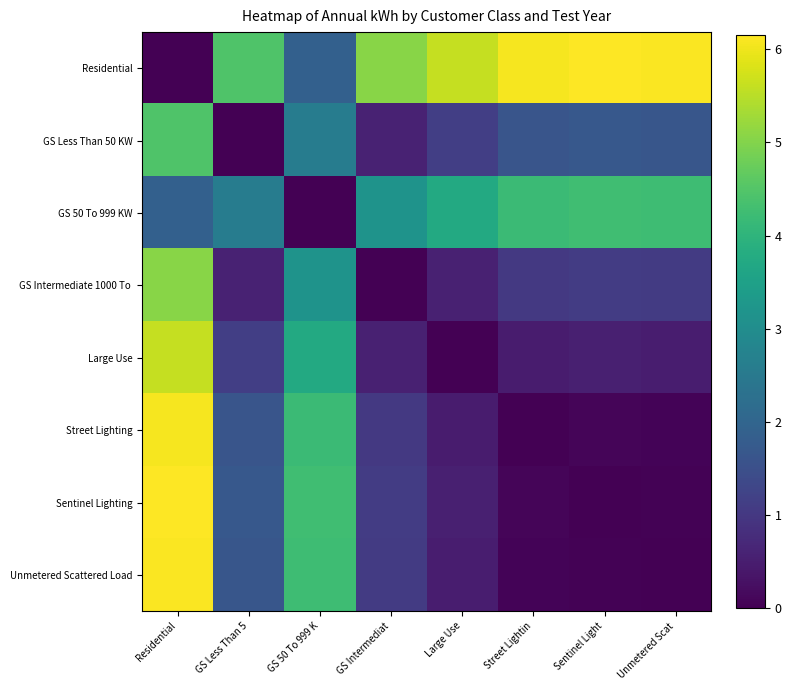

Rank the series at Unmetered Scat from highest to lowest value.

Residential, GS 50 To 999 KW, GS Less Than 50 KW, GS Intermediate 1000 To, Large Use, Street Lighting, Sentinel Lighting, Unmetered Scattered Load